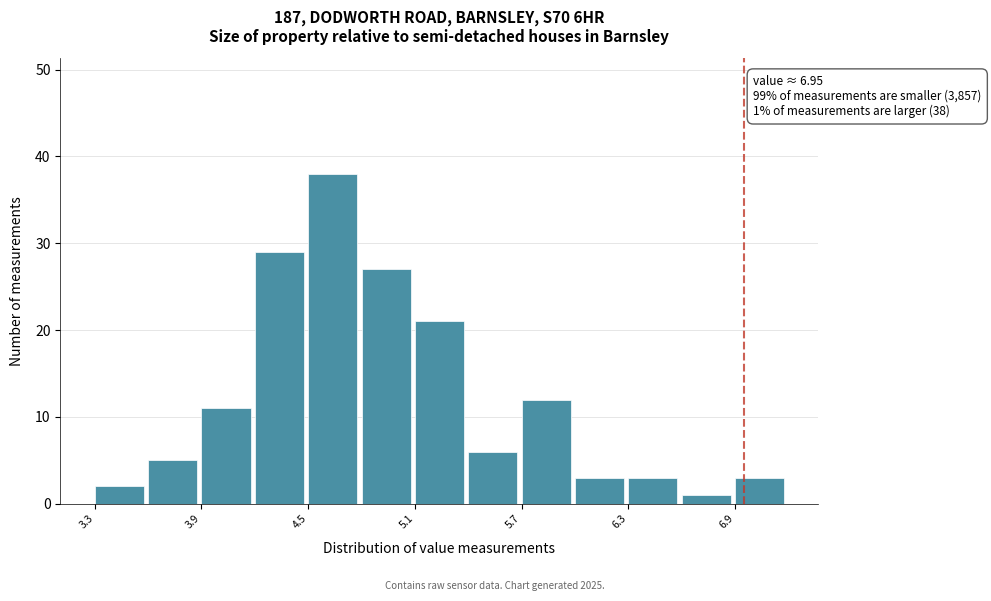

Around what value on the x-axis is the tallest bar? Give the approximate position of its centre, as read against the axis.

4.6